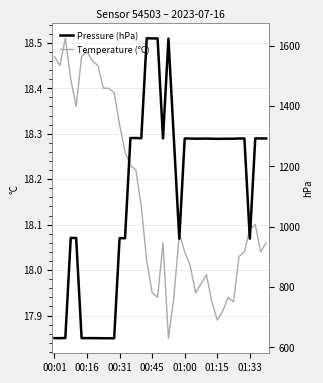

Which series changed the most between 29 and 34?

Pressure (hPa)